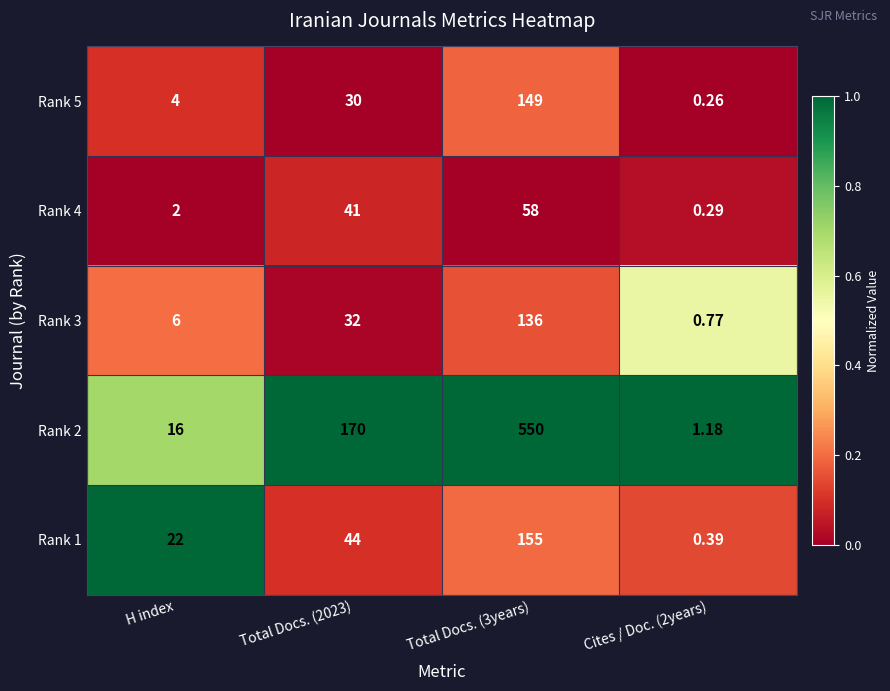

Between Cites / Doc. (2years) and Total Docs. (3years), which is larger?

Total Docs. (3years)